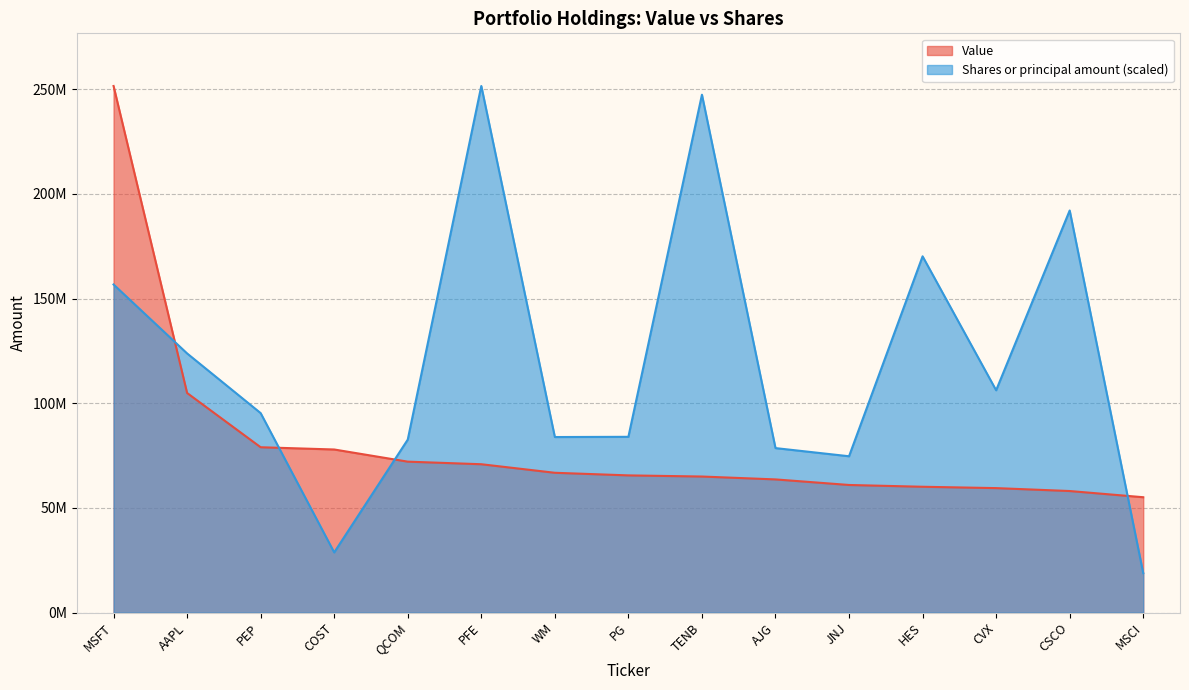

How many distinct data groups are displayed?

2